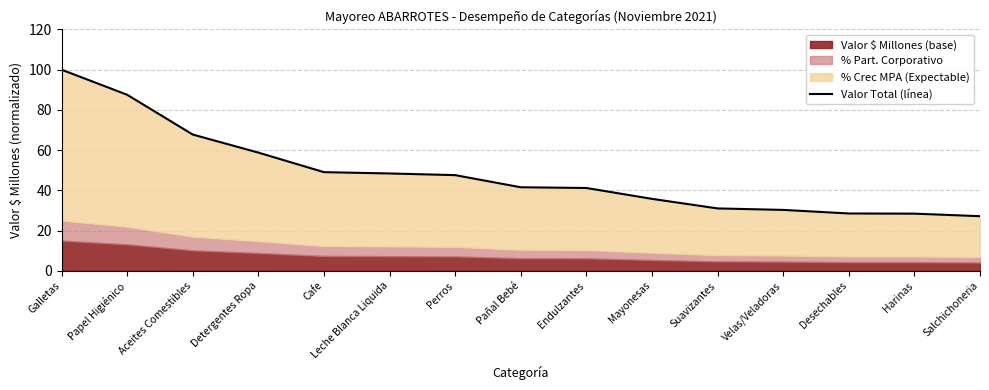

What is the sum of all values?

722.8